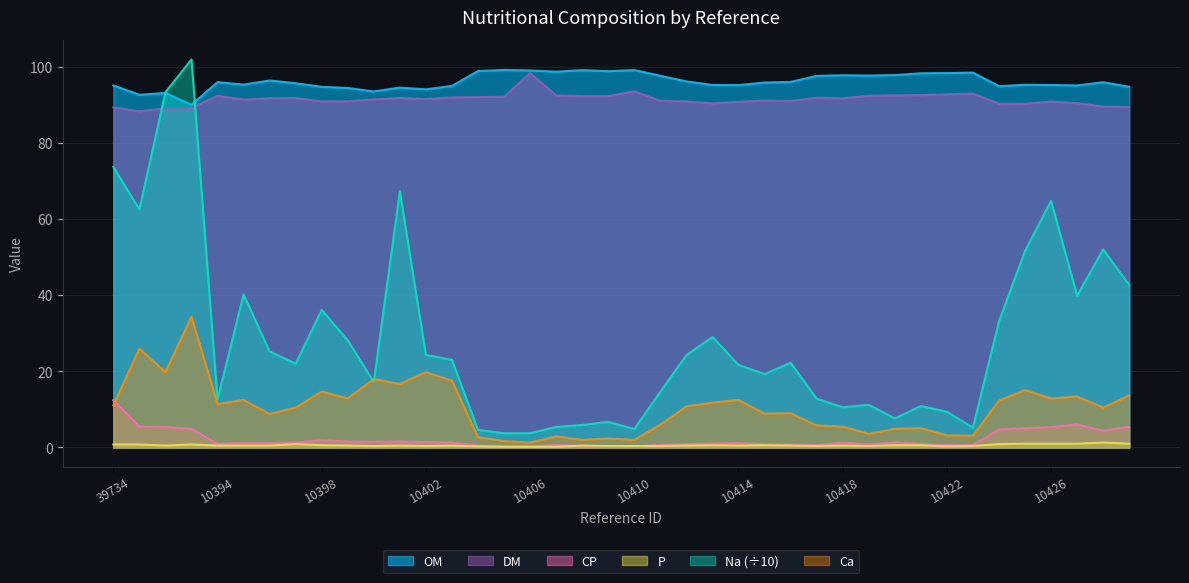

True or false: Na has a value of 4.6 at 10404.

True